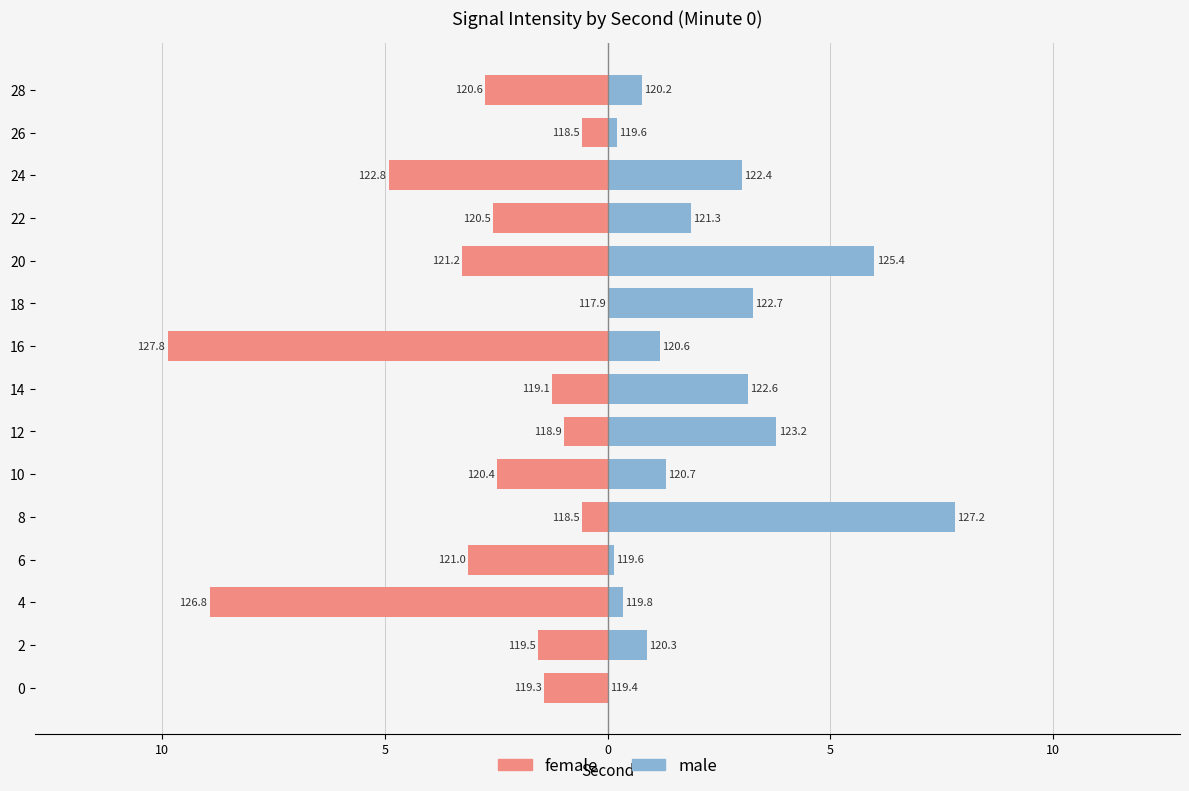

Rank the series at 16 from highest to lowest value.

male, female